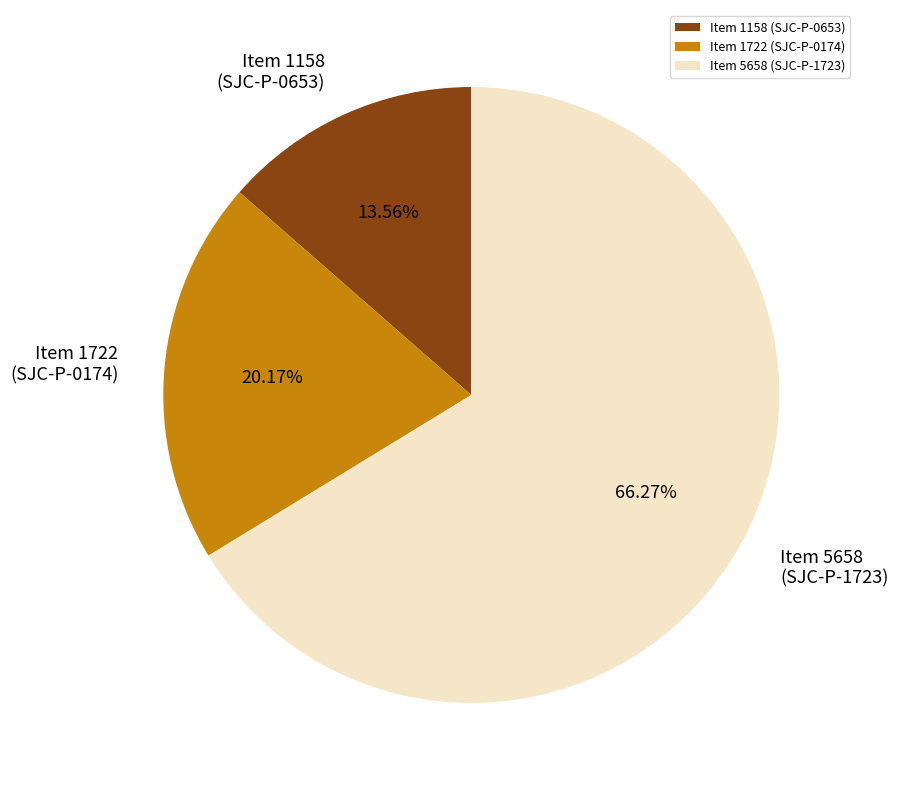

Approximately how many times larger is the value at Item 5658 (SJC-P-1723) compared to Item 1722 (SJC-P-0174)?

3.3